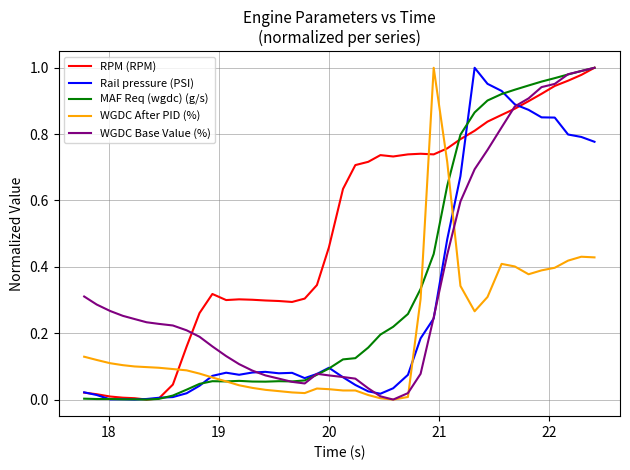

Which series has the largest total across all categories?

RPM (RPM)